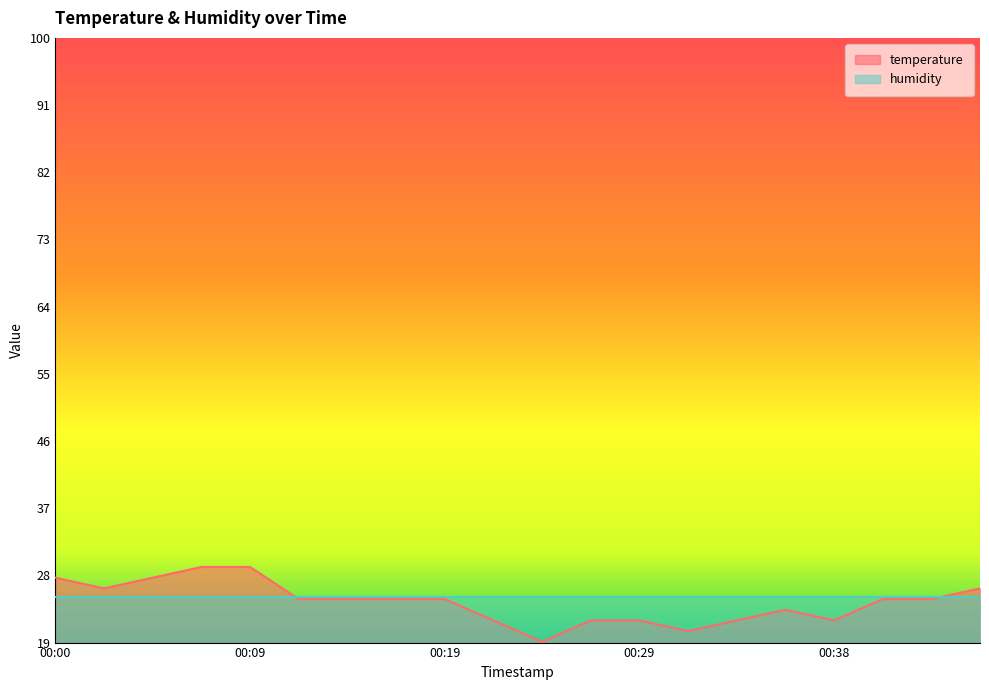

Reading right to left, transcribe all the data shown in this chart.

26.6	25.2	25.2	22.4	23.8	22.4	20.9	22.4	22.4	19.5	22.4	25.2	25.2	25.2	25.2	29.5	29.5	28.1	26.6	28.1